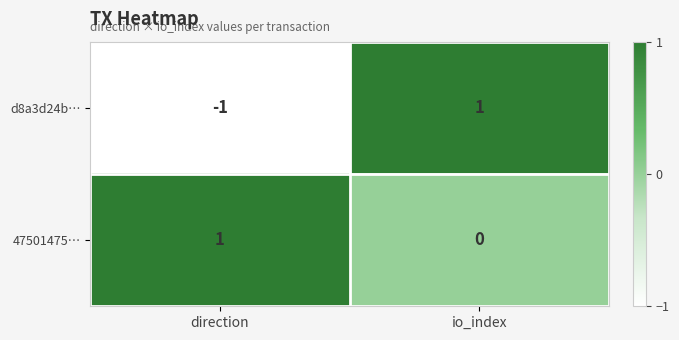

What is the maximum value shown in the chart?

1